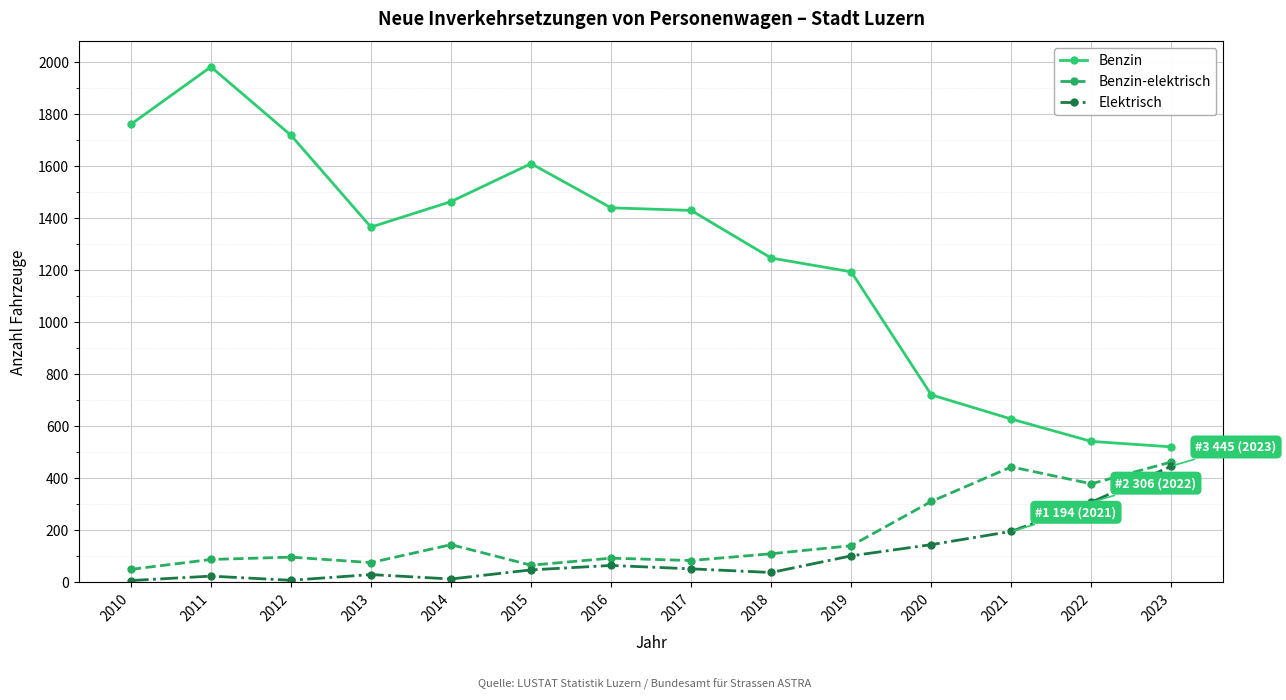

What is the highest value of the Benzin-elektrisch series?

461